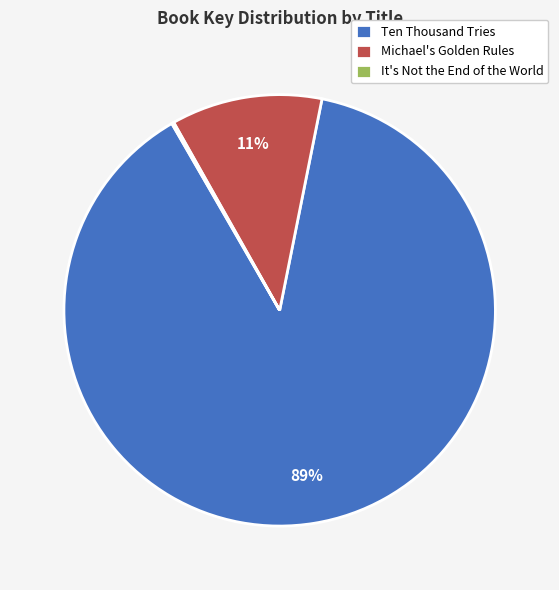

To the nearest percent, what is the average slice percentage?

33%